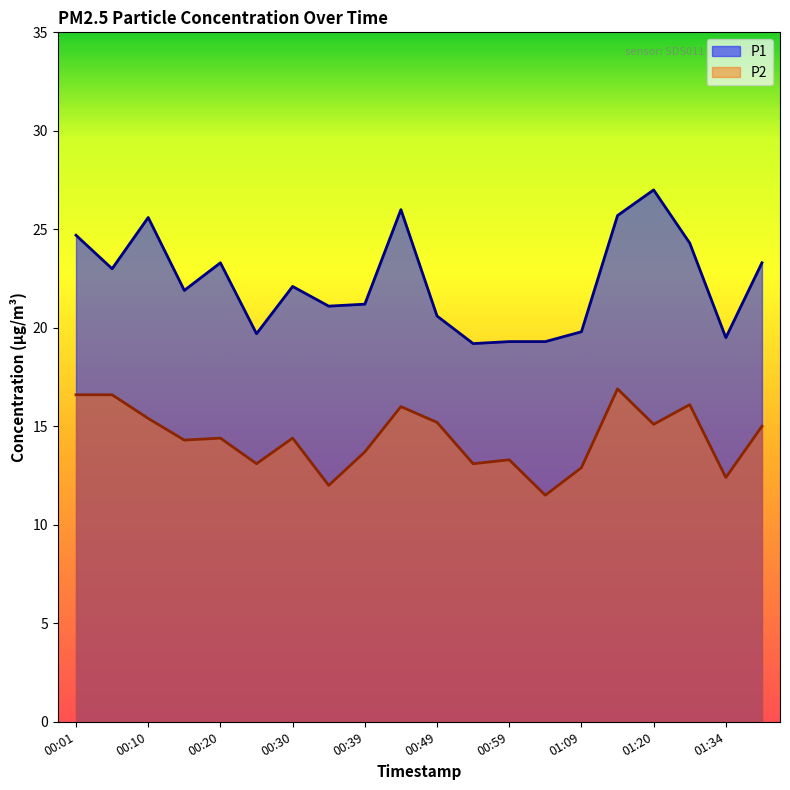

What is the average value of the P1 series?

22.3